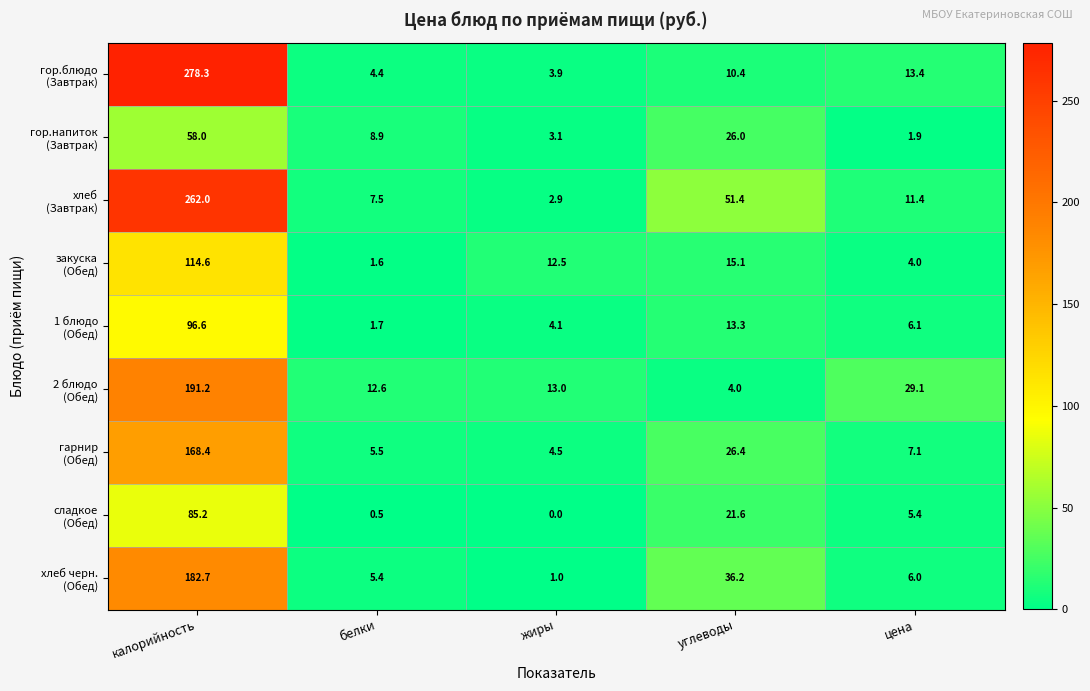

What is the spread (max minus min) of values at белки?

12.1